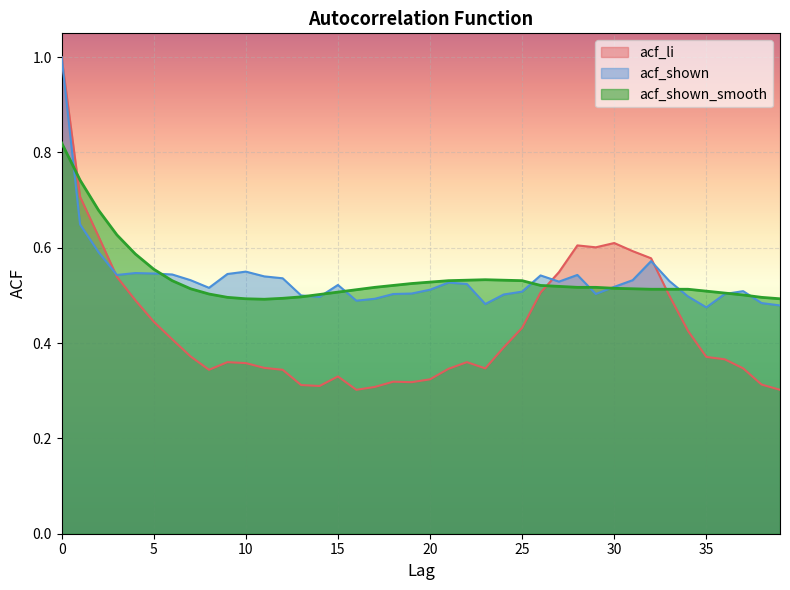

Reading left to right, what are all the values shown in this chart?

acf_li: 1.0	0.7	0.6	0.5	0.5	0.4	0.4	0.4	0.3	0.4	0.4	0.3	0.3	0.3	0.3	0.3	0.3	0.3	0.3	0.3	0.3	0.3	0.4	0.3	0.4	0.4	0.5	0.5	0.6	0.6	0.6	0.6	0.6	0.5	0.4	0.4	0.4	0.3	0.3	0.3
acf_shown: 1.0	0.6	0.6	0.5	0.5	0.5	0.5	0.5	0.5	0.5	0.6	0.5	0.5	0.5	0.5	0.5	0.5	0.5	0.5	0.5	0.5	0.5	0.5	0.5	0.5	0.5	0.5	0.5	0.5	0.5	0.5	0.5	0.6	0.5	0.5	0.5	0.5	0.5	0.5	0.5
acf_shown_smooth: 0.8	0.7	0.7	0.6	0.6	0.6	0.5	0.5	0.5	0.5	0.5	0.5	0.5	0.5	0.5	0.5	0.5	0.5	0.5	0.5	0.5	0.5	0.5	0.5	0.5	0.5	0.5	0.5	0.5	0.5	0.5	0.5	0.5	0.5	0.5	0.5	0.5	0.5	0.5	0.5